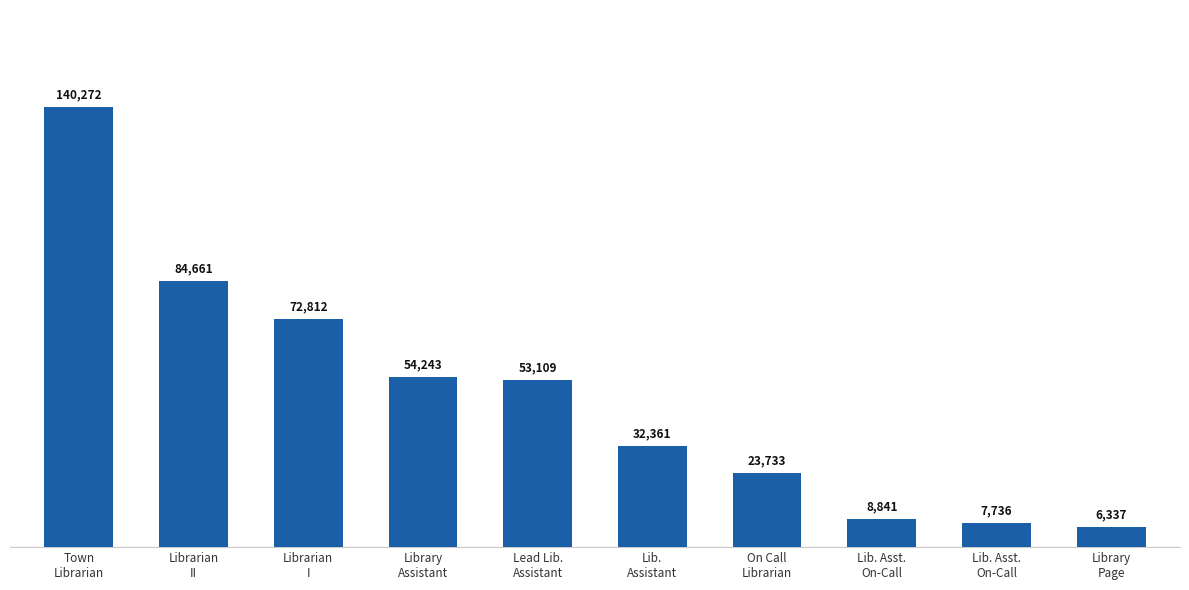

The value at Lib. Asst.
On-Call is 15474. True or false?

False